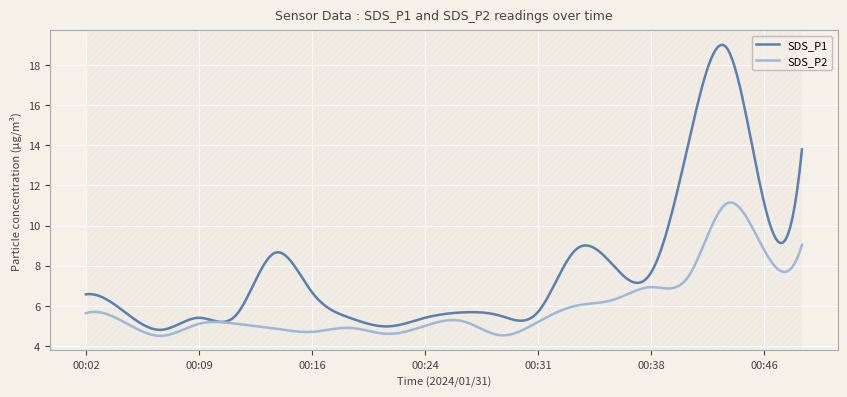

What is the smallest value displayed?

4.5